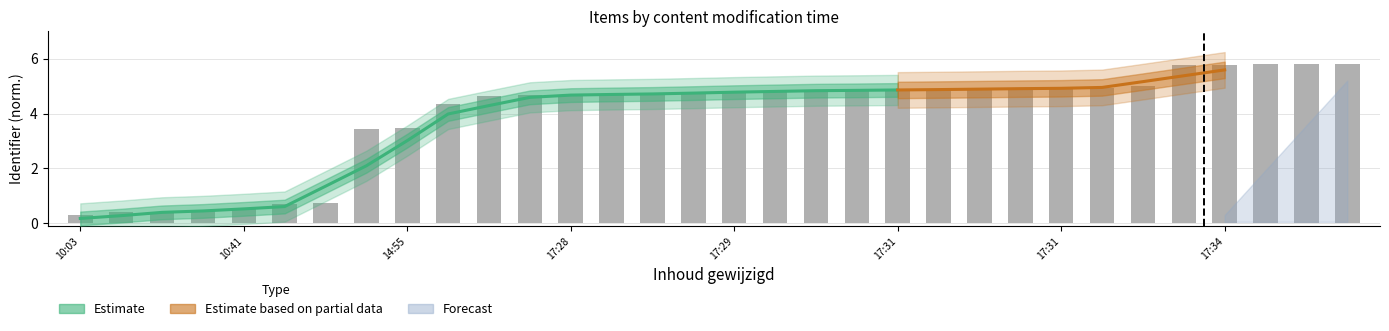

What is the average value?

3.9